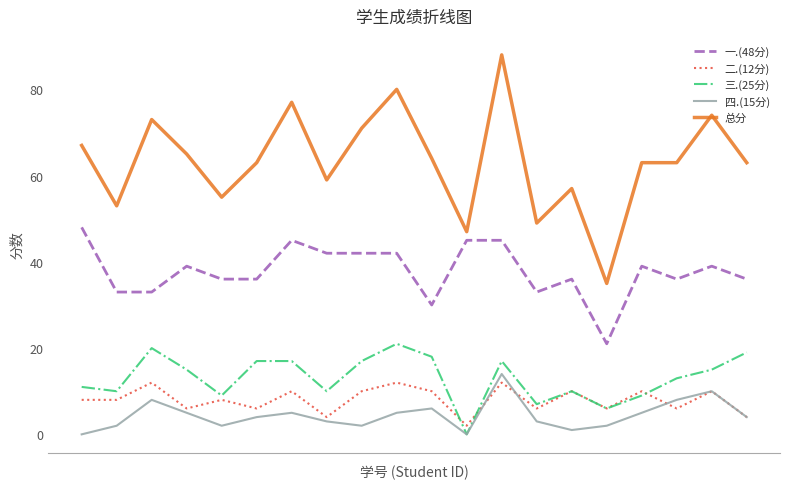

What is the difference between the second highest and minimum values in the 总分 series?

45